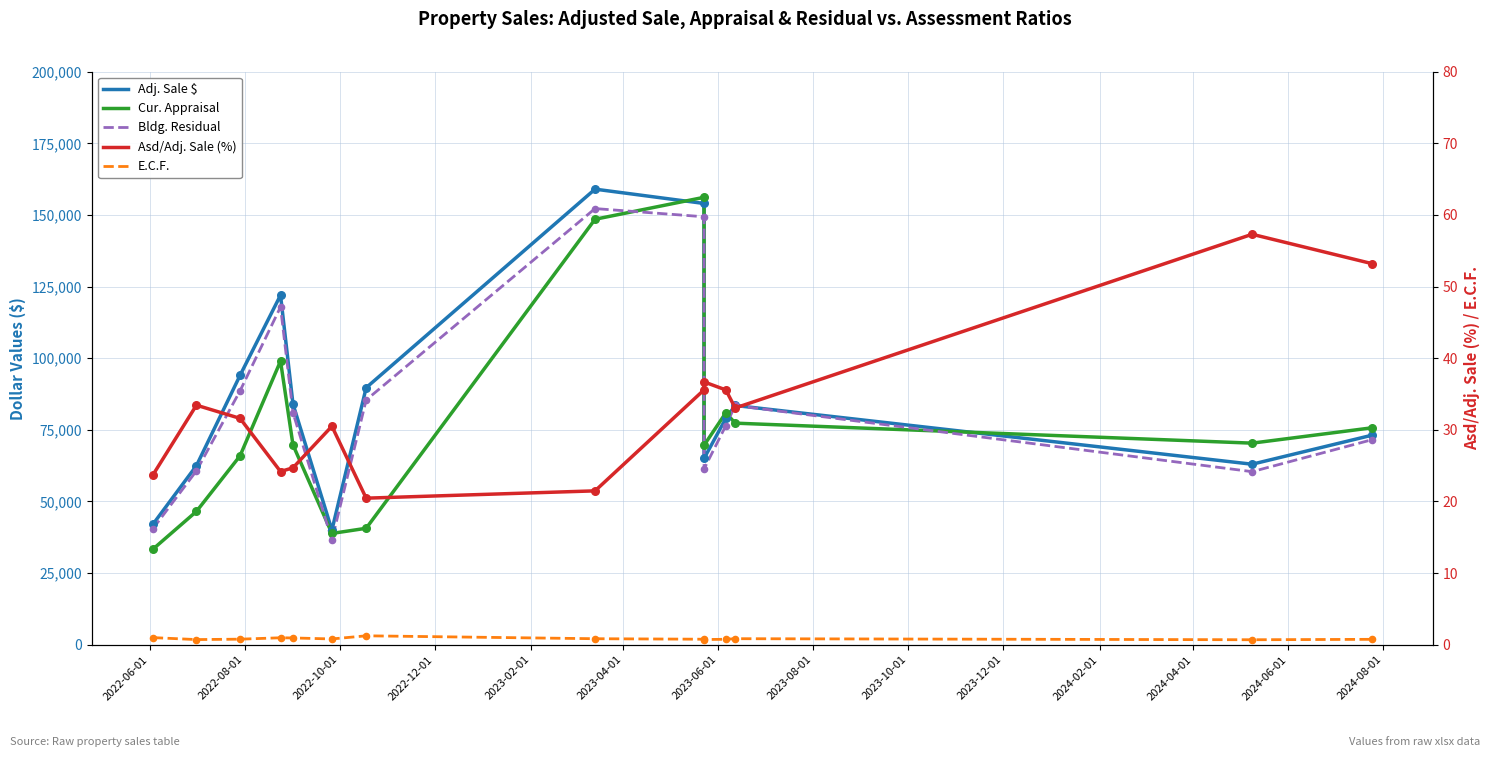

Which series reaches the maximum Y coordinate?

Adj. Sale $